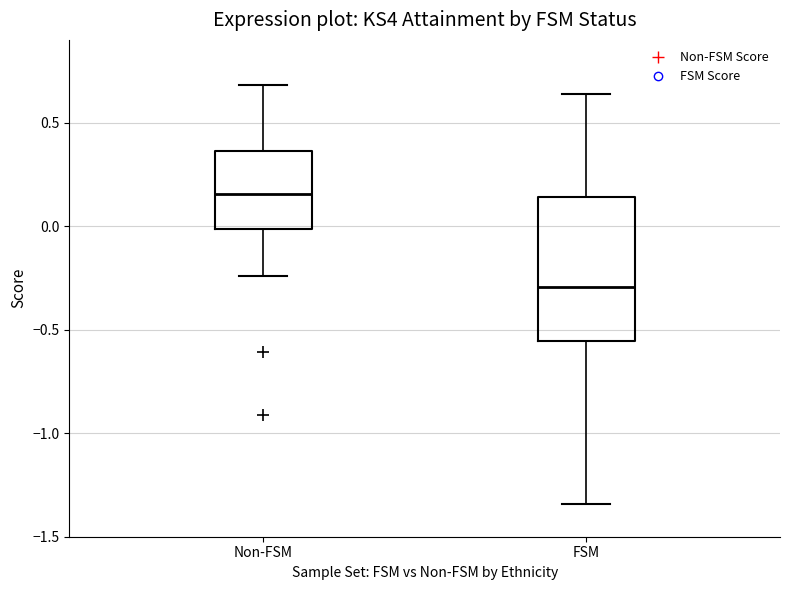

Reading left to right, transcribe this box plot: for each box, give where its median line is, the range the box spans, and where its two whiskers end, as read against the y-axis. The values are not printed on the chart, so give them approximately, as read against the axis.

Non-FSM: median 0.15, box 0.00 to 0.35, whiskers -0.25 to 0.70
FSM: median -0.30, box -0.55 to 0.15, whiskers -1.35 to 0.65